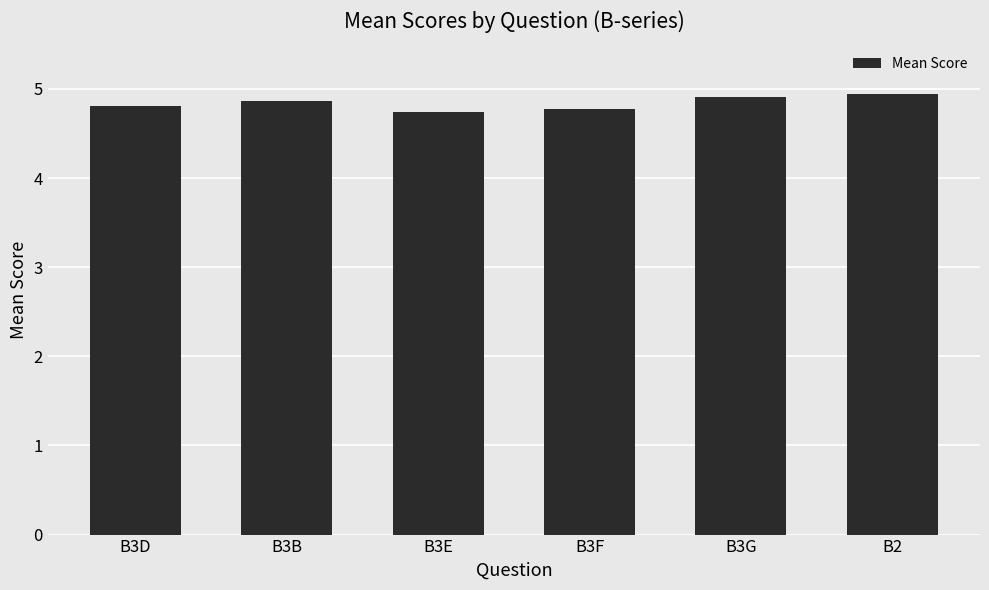

What is the smallest value displayed?

4.7